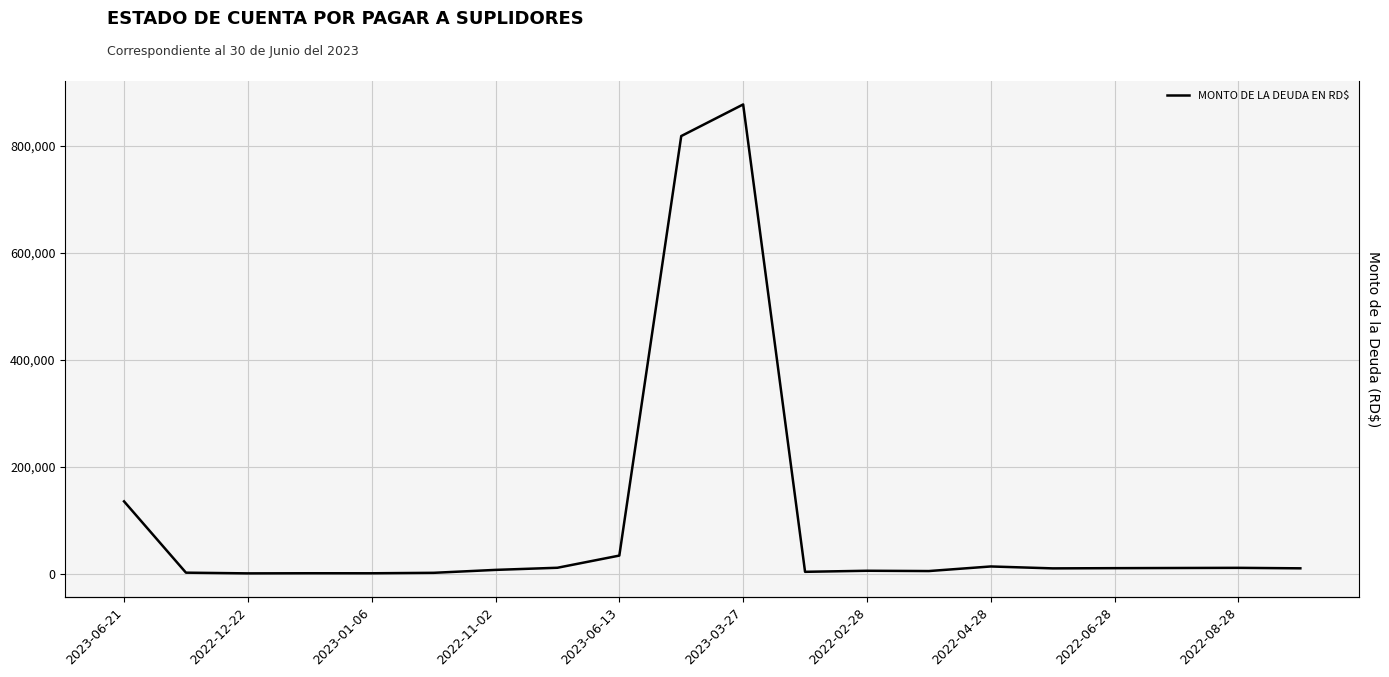

At which label is the value closest to 439150?

2023-06-21